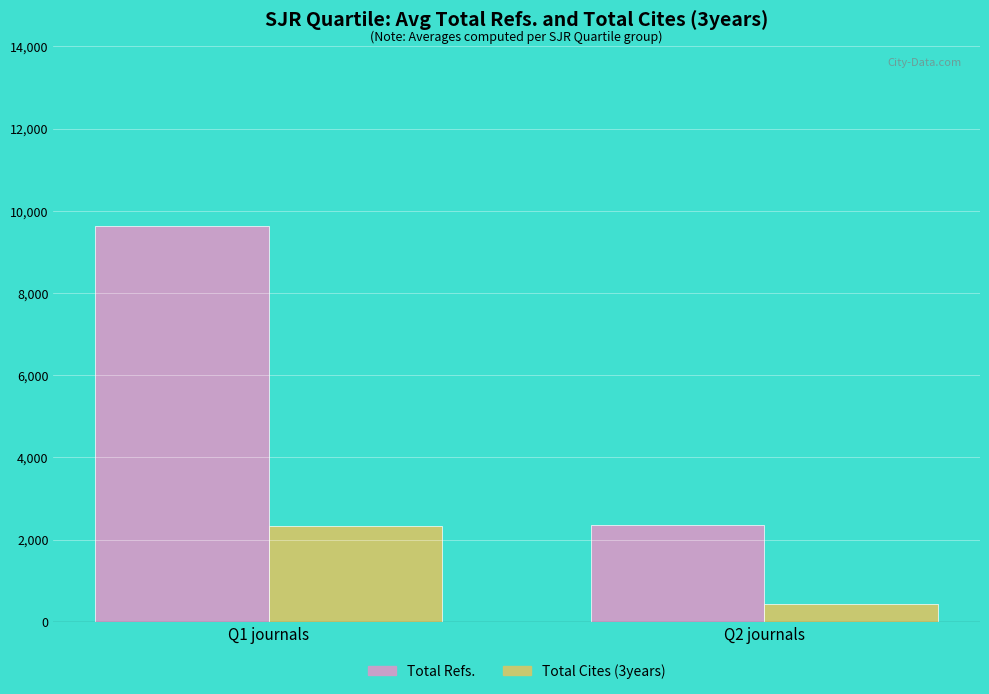

What is the approximate value of Total Refs. at Q2 journals?

2354.0